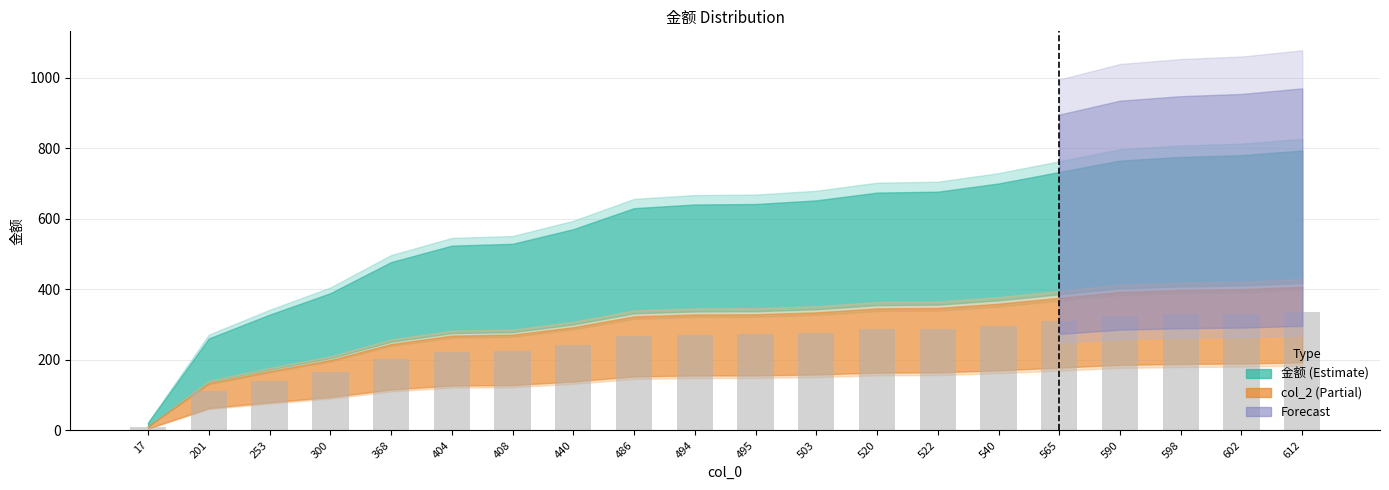

What is the approximate value at 590?

324.5